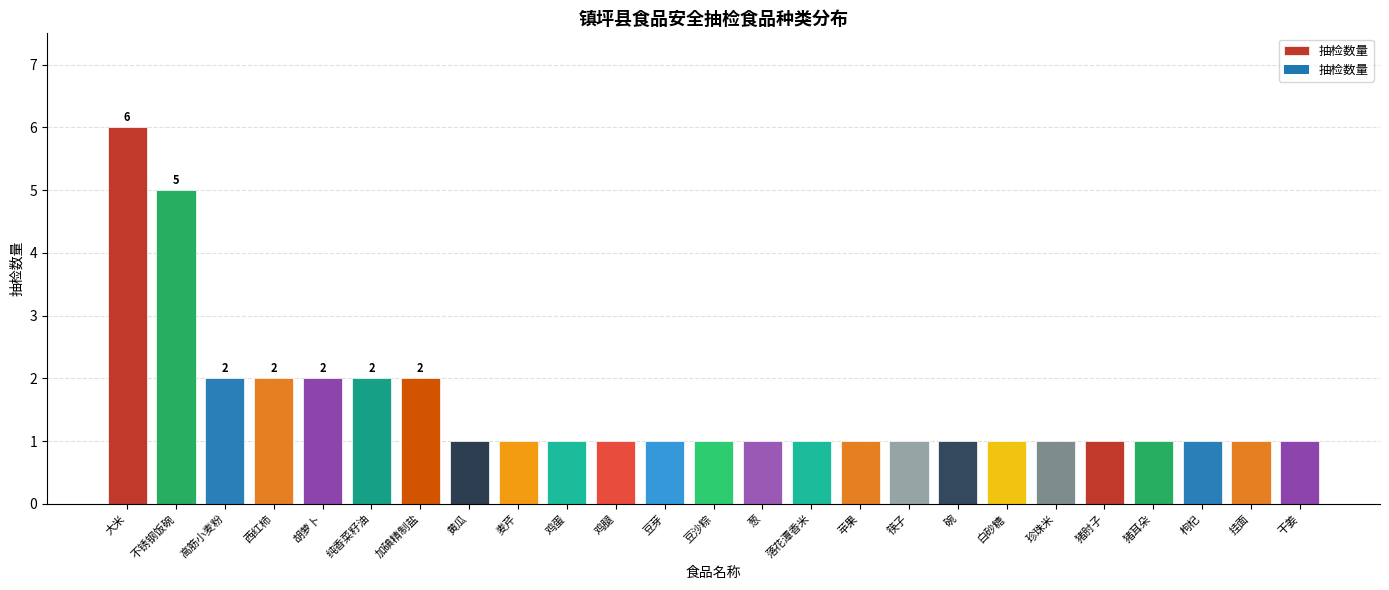

What is the smallest value displayed?

1